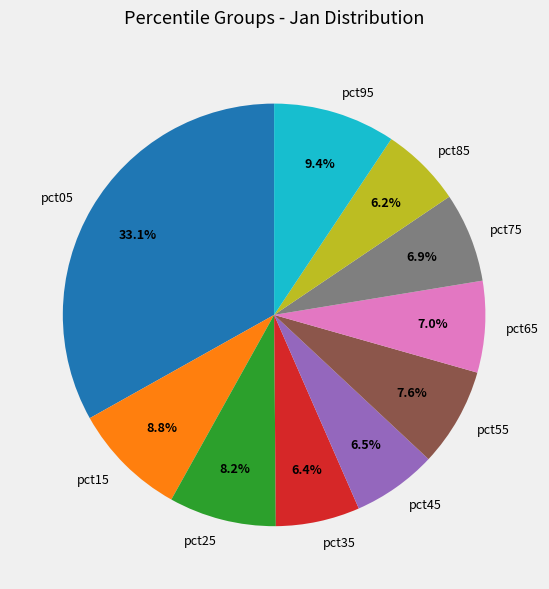

The pct35 slice represents 6% of the pie. True or false?

True